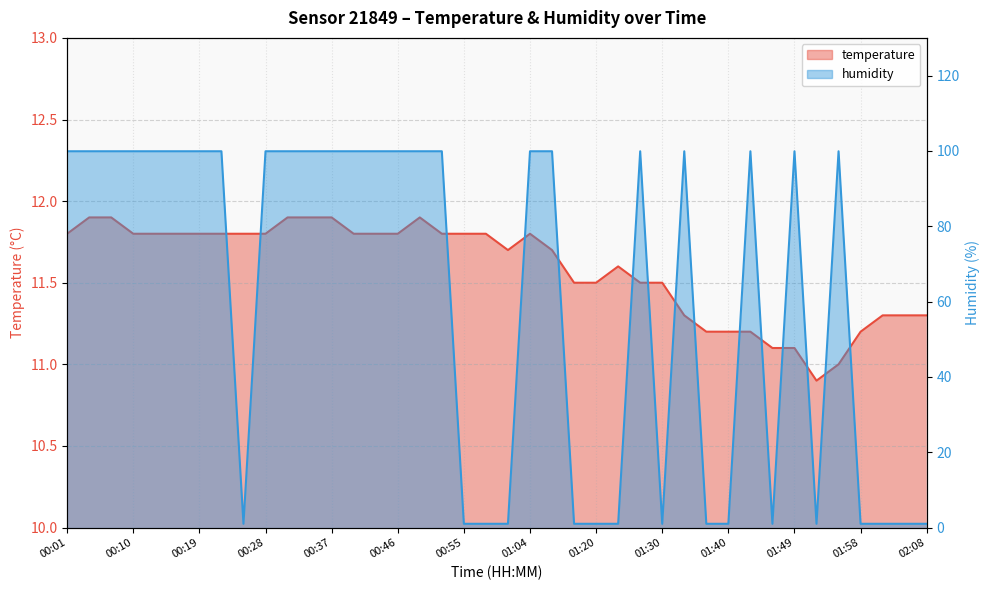

Which series has the widest spread of values?

humidity